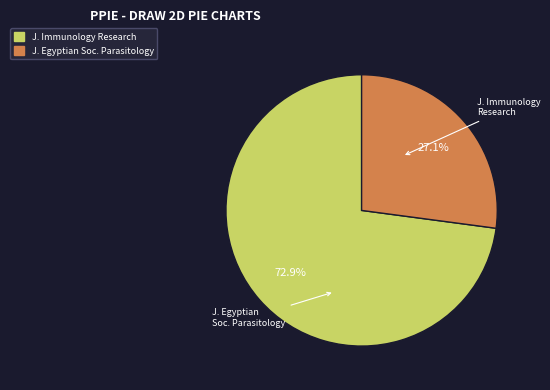

Is there a majority slice in this chart?

Yes